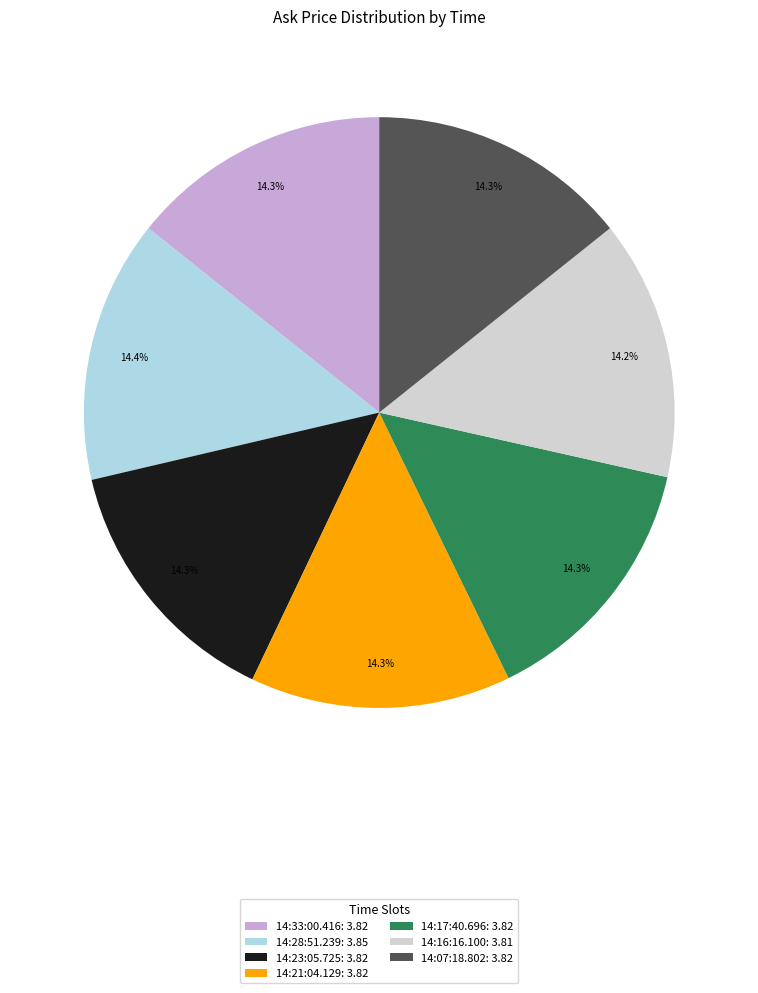

What percentage is the 14:23:05.725 slice, to the nearest percent?

14%